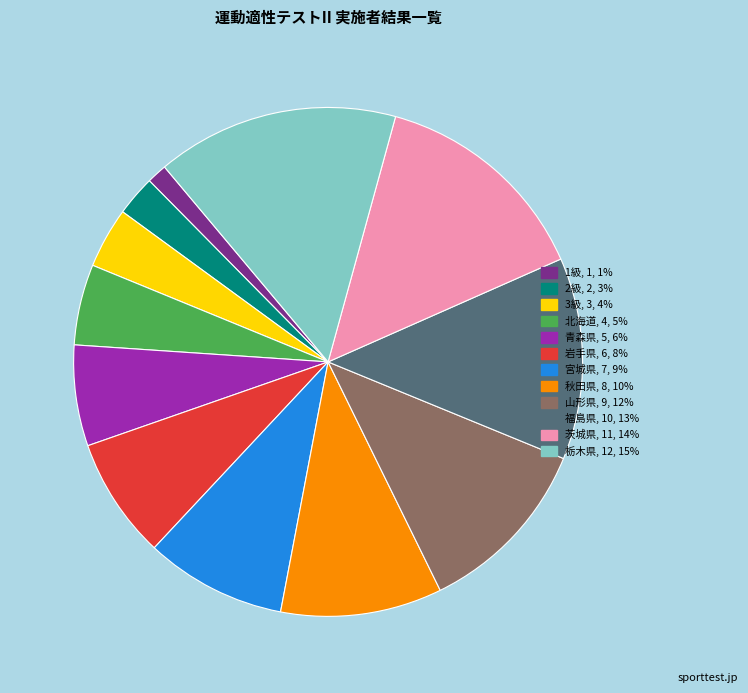

Do 山形県, 9, 12% and 福島県, 10, 13% together represent more than half of the pie?

No